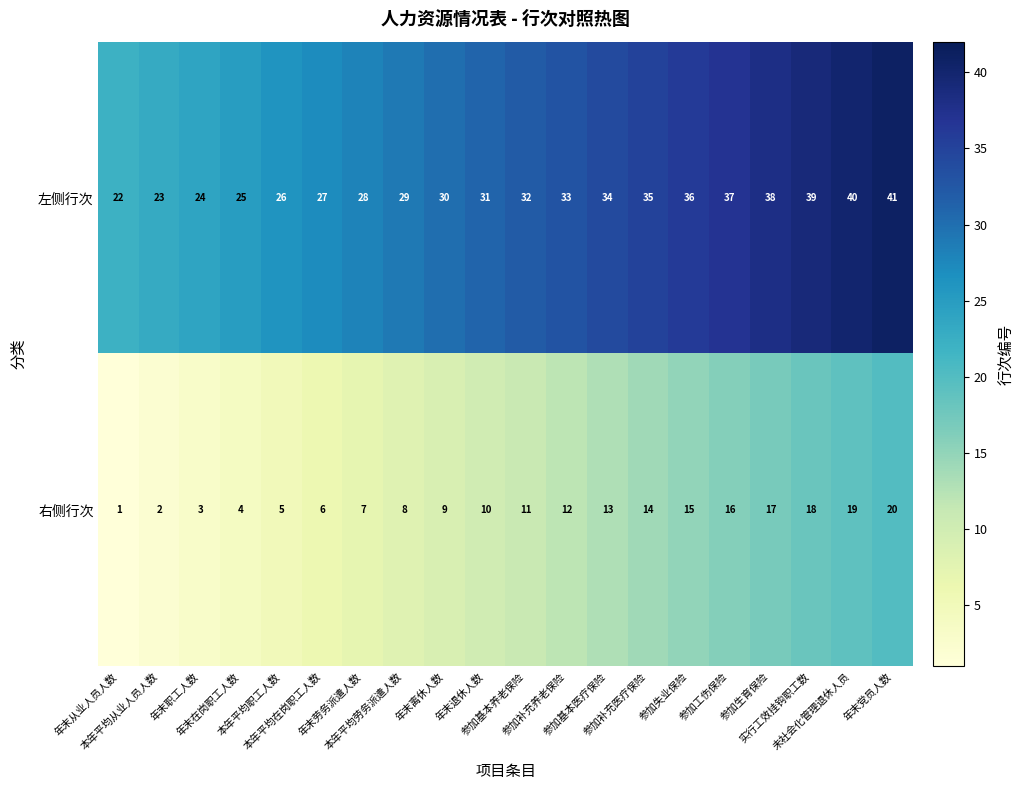

Rank the series by their average value, from lowest to highest.

右侧行次, 左侧行次